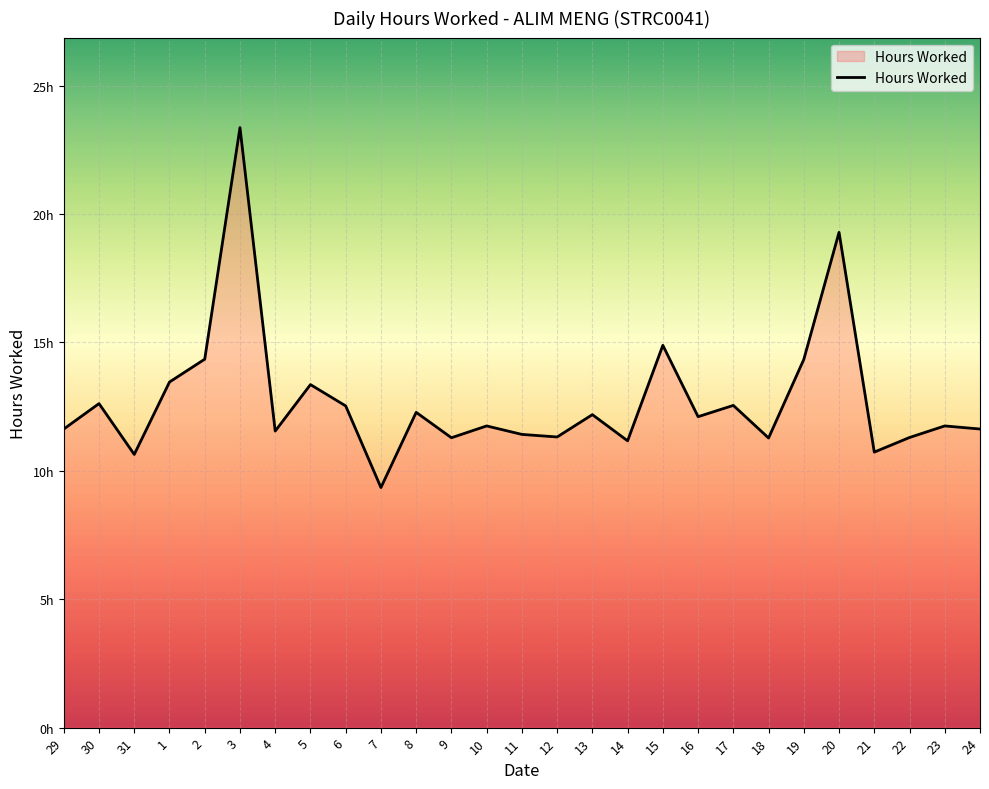

True or false: the data shows 12.2 at 13.

True